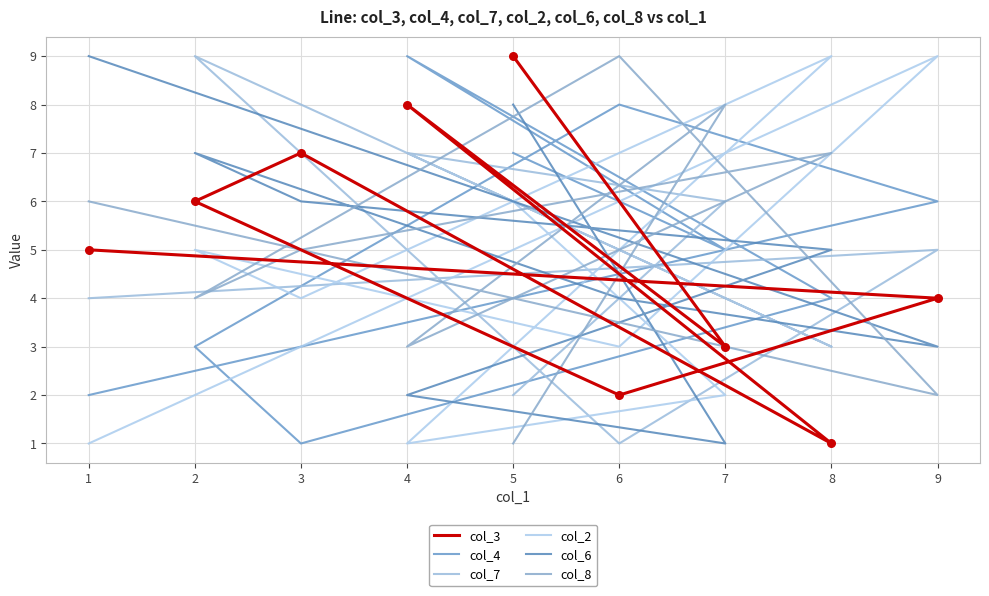

What is the total value across all series at 4?

30